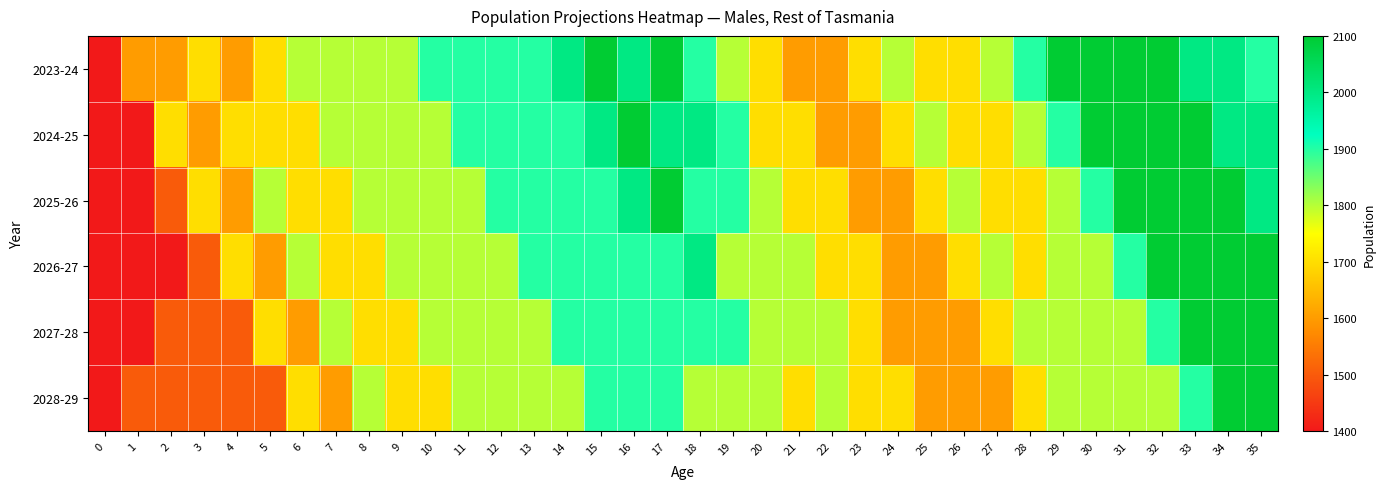

At which category is the sum across all series the highest?

34